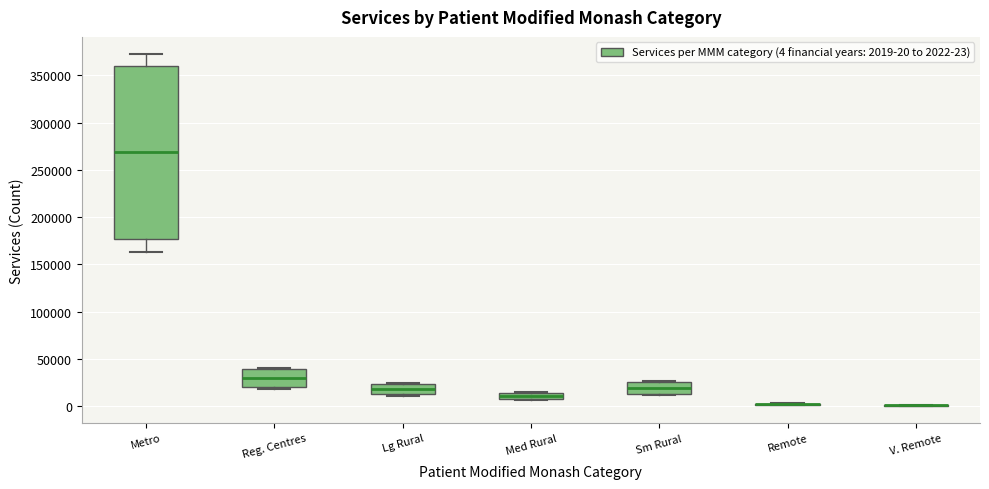

Which box is the tallest, from its lower edge to its upper edge?

Metro